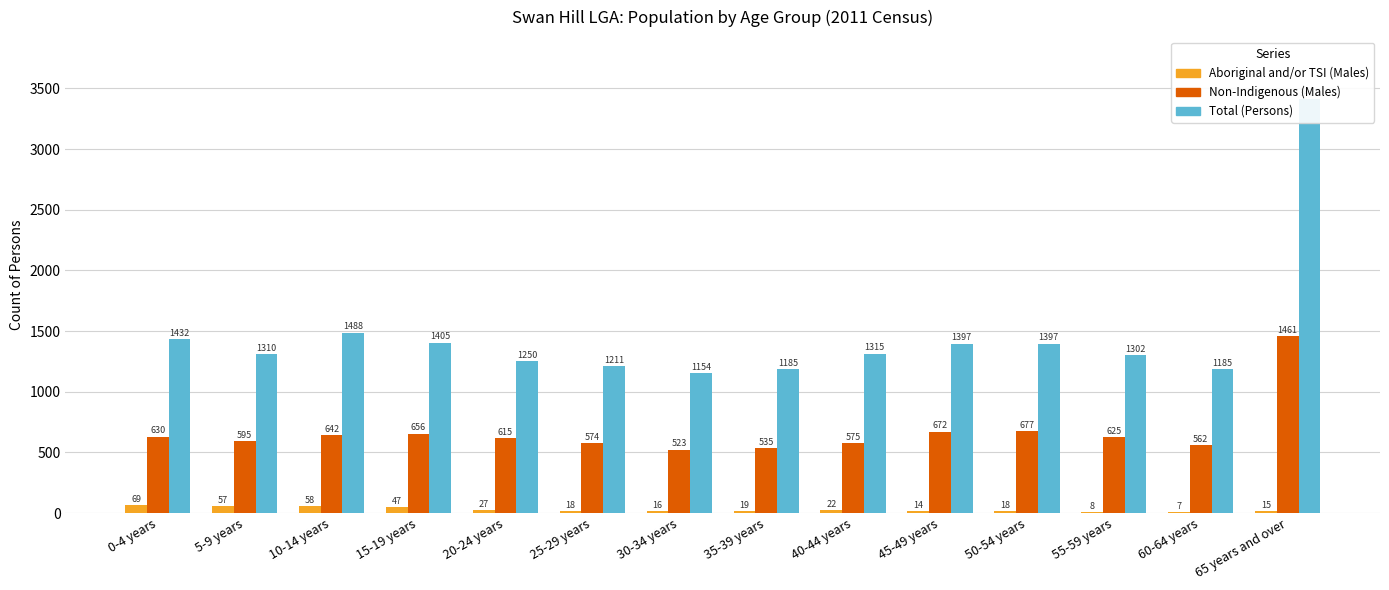

List the series in order of their overall mean, lowest first.

Aboriginal and/or TSI (Males), Non-Indigenous (Males), Total (Persons)